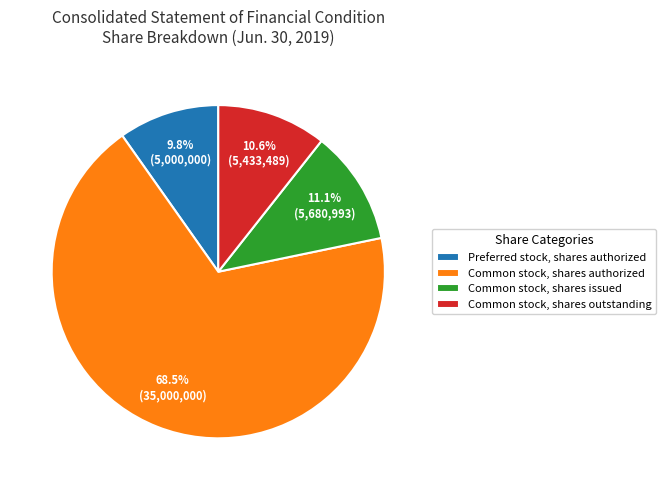

The Common stock, shares authorized slice represents 62% of the pie. True or false?

False